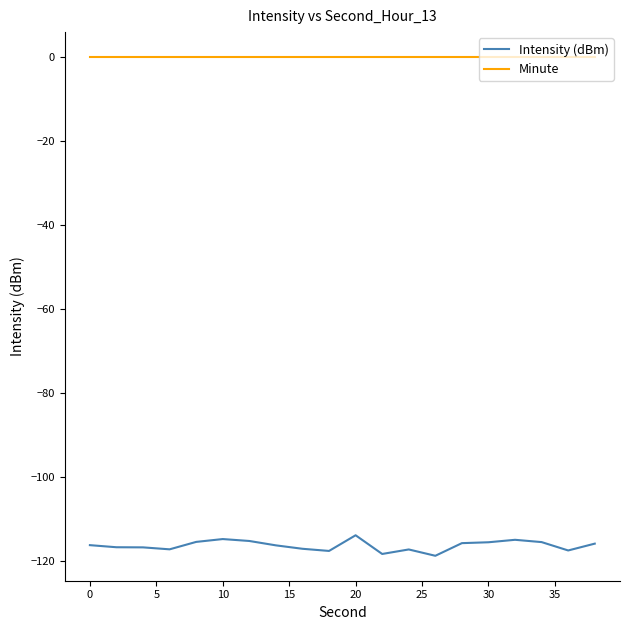

What is the minimum value for Intensity (dBm)?

-118.7